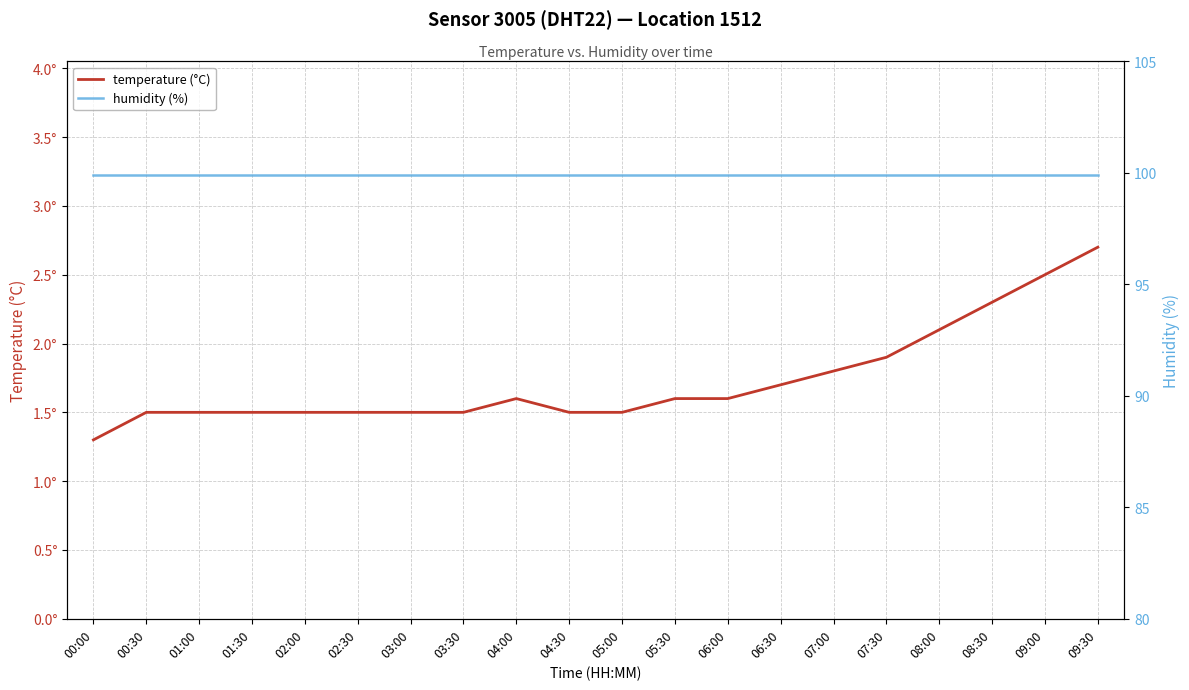

Reading left to right, extract all data points from this chart.

temperature (°C): 00:00=1.3	00:30=1.5	01:00=1.5	01:30=1.5	02:00=1.5	02:30=1.5	03:00=1.5	03:30=1.5	04:00=1.6	04:30=1.5	05:00=1.5	05:30=1.6	06:00=1.6	06:30=1.7	07:00=1.8	07:30=1.9	08:00=2.1	08:30=2.3	09:00=2.5	09:30=2.7
humidity (%): 00:00=99.9	00:30=99.9	01:00=99.9	01:30=99.9	02:00=99.9	02:30=99.9	03:00=99.9	03:30=99.9	04:00=99.9	04:30=99.9	05:00=99.9	05:30=99.9	06:00=99.9	06:30=99.9	07:00=99.9	07:30=99.9	08:00=99.9	08:30=99.9	09:00=99.9	09:30=99.9